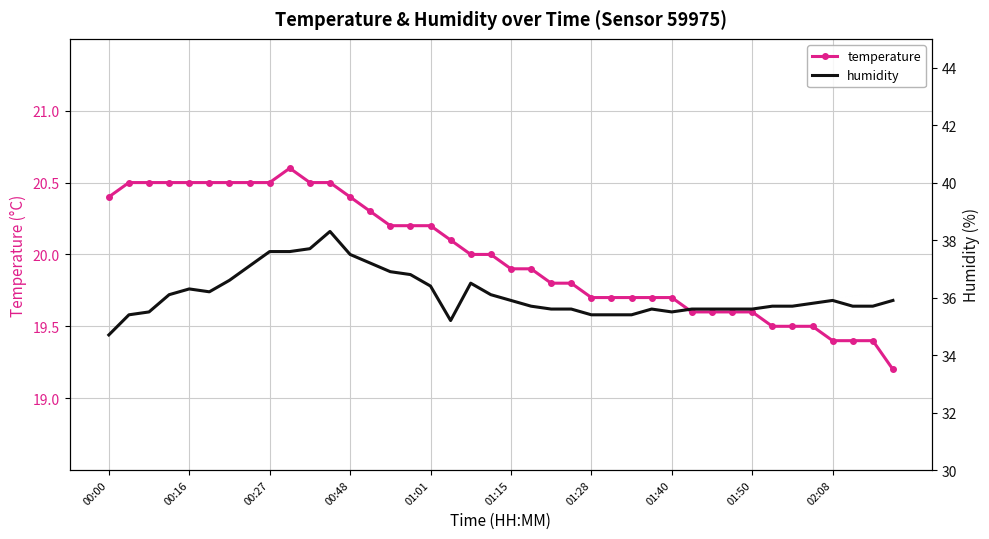

What is the sum of all humidity values?

1444.6